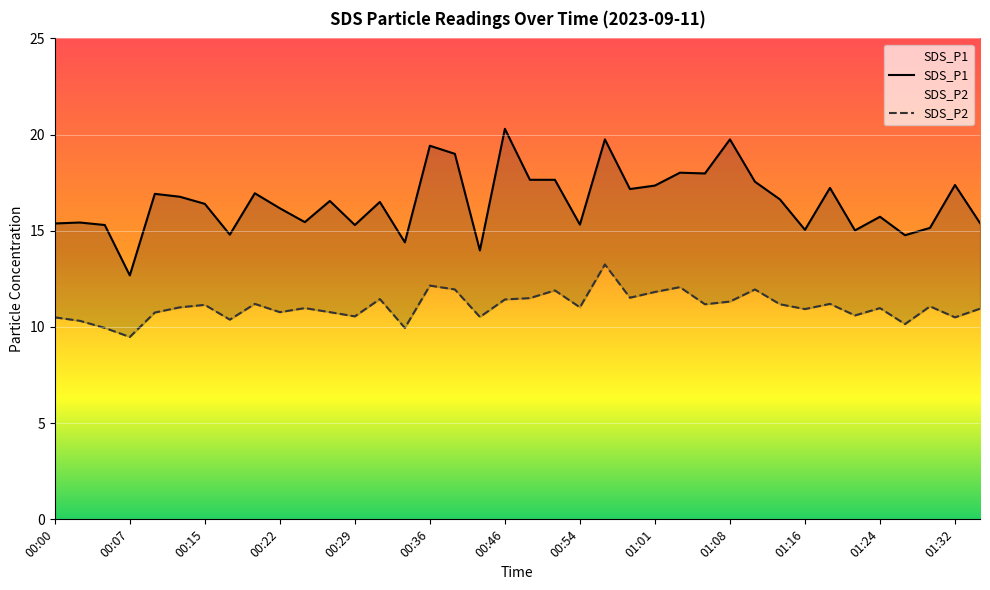

What is the smallest value displayed?

9.5